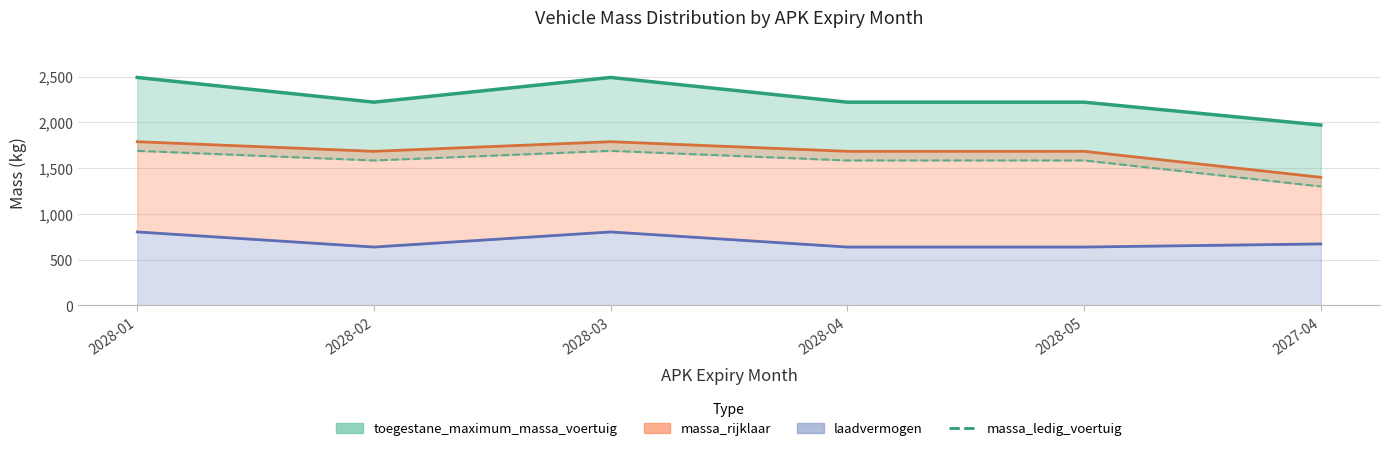

At which category does massa_ledig_voertuig reach its first local valley?

2028-02